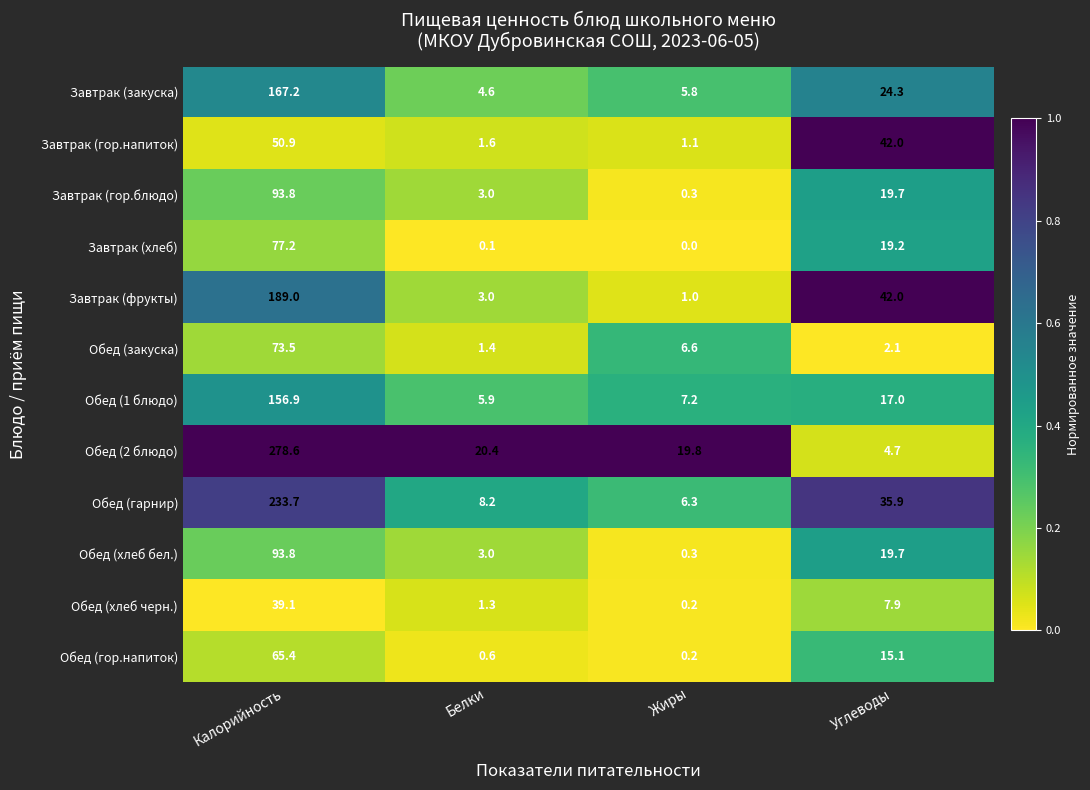

Which series has the widest spread of values?

Обед (2 блюдо)